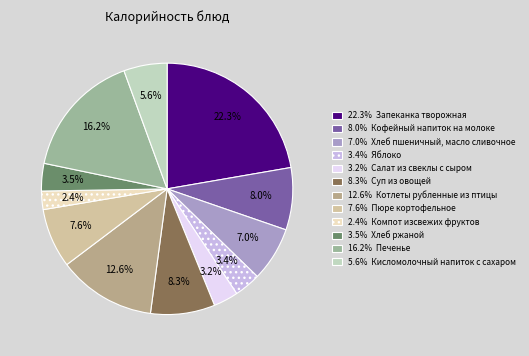

To the nearest percent, what is the difference between the largest and smallest slice percentages?

20%